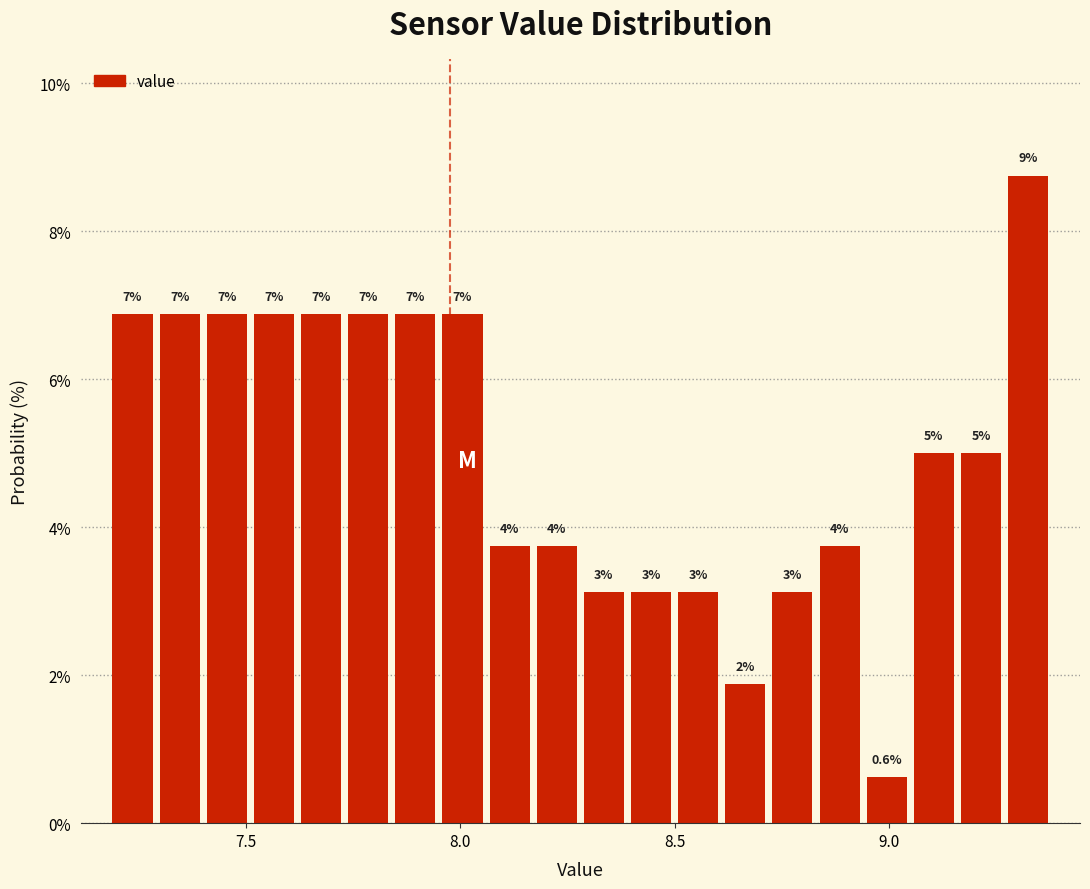

Around what value on the x-axis is the tallest bar? Give the approximate position of its centre, as read against the axis.

9.35